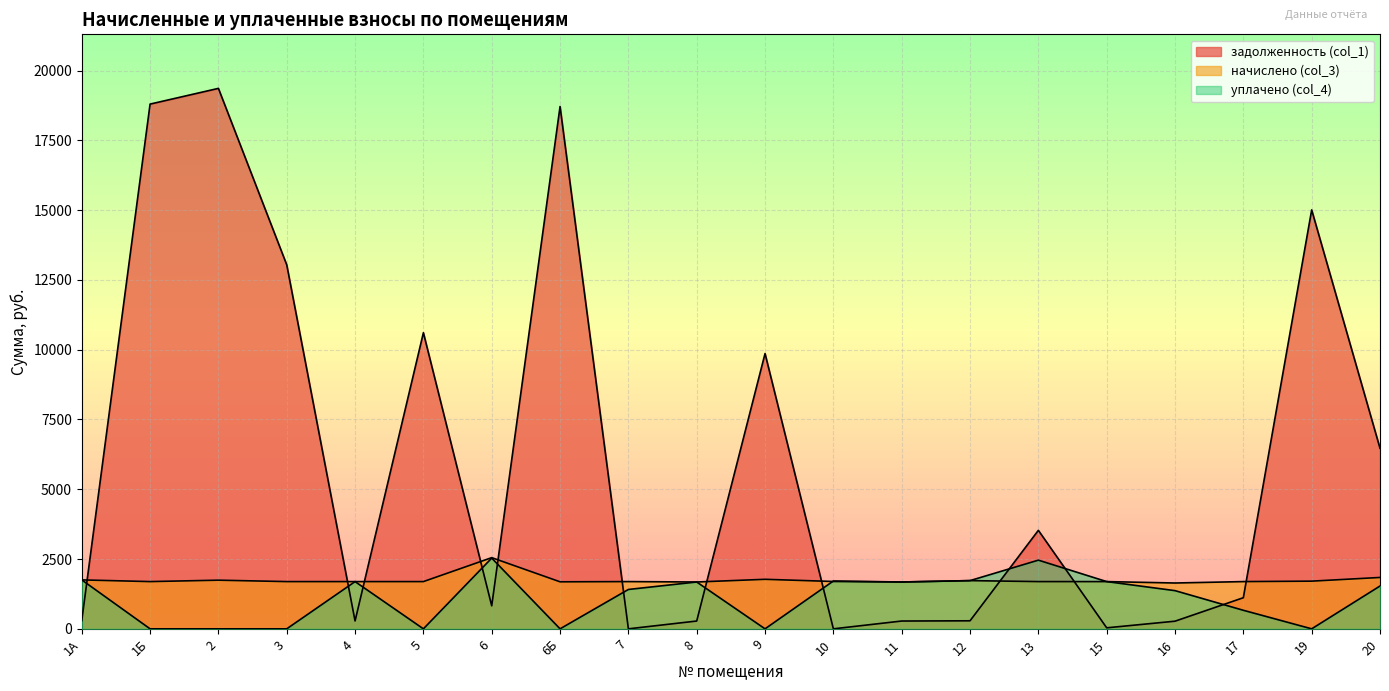

Reading right to left, transcribe all the data shown in this chart.

задолженность (col_1): 20=6469.6	19=15008.9	17=1114.9	16=273.6	15=36.0	13=3528.6	12=287.9	11=279.7	10=0.0	9=9862.8	8=279.7	7=0.0	6Б=18713.3	6=824.6	5=10610.3	4=282.1	3=13041.9	2=19363.2	1Б=18800.1	1А=292.2
начислено (col_3): 20=1840.8	19=1708.6	17=1692.6	16=1641.9	15=1692.6	13=1692.6	12=1727.7	11=1678.2	10=1696.5	9=1774.5	8=1678.2	7=1692.6	6Б=1684.8	6=2550.6	5=1692.6	4=1692.6	3=1692.6	2=1743.3	1Б=1692.6	1А=1753.4
уплачено (col_4): 20=1534.0	19=0.0	17=664.7	16=1368.2	15=1692.6	13=2460.9	12=1727.7	11=1678.2	10=1714.1	9=0.0	8=1678.2	7=1410.5	6Б=0.0	6=2533.9	5=0.0	4=1692.6	3=0.0	2=0.0	1Б=0.0	1А=1753.4